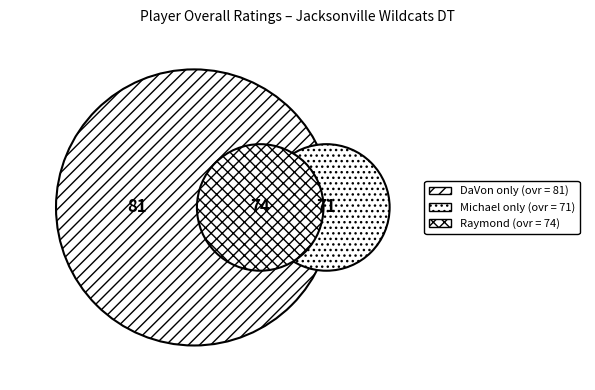

Rank the categories by value from highest to lowest.

DaVon, Raymond, Michael